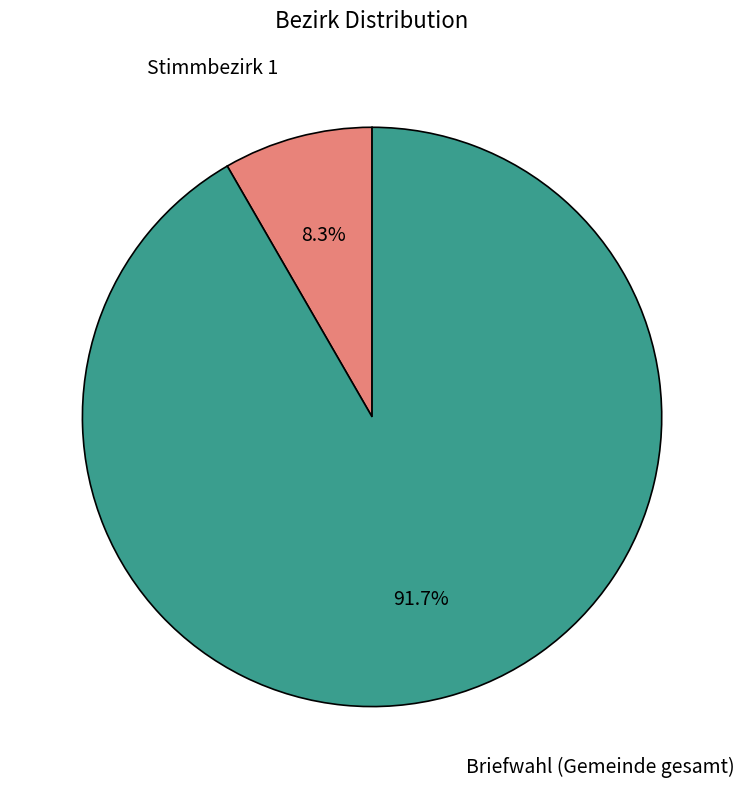

Which has a higher value, Briefwahl (Gemeinde gesamt) or Stimmbezirk 1?

Briefwahl (Gemeinde gesamt)